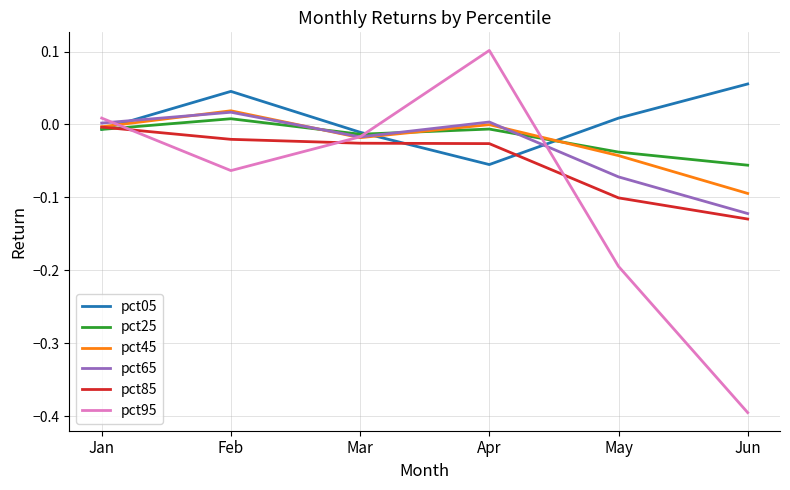

True or false: pct85 has a value of -0.1 at May.

True